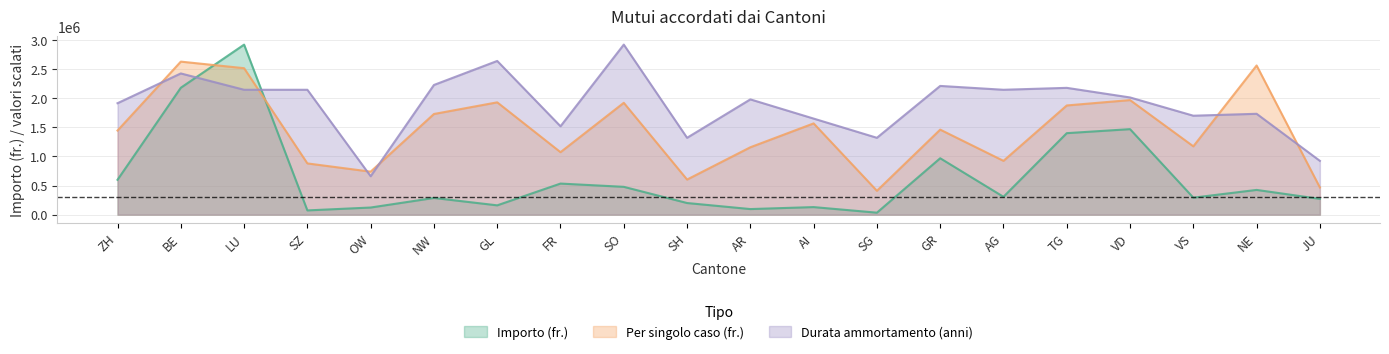

True or false: Durata ammortamento (anni) has a value of 2010966.0 at FR.

False